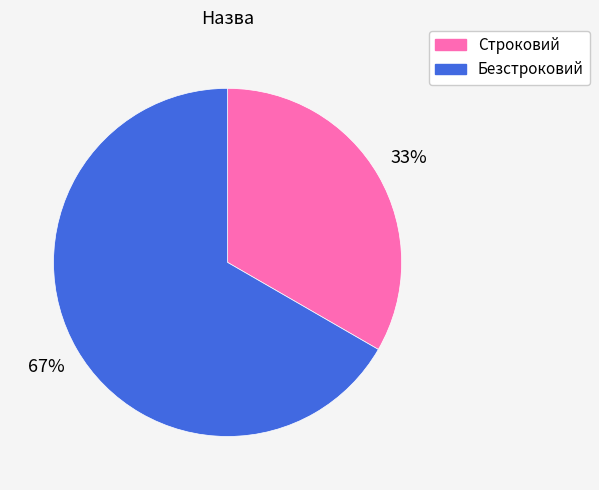

The Строковий slice represents 28% of the pie. True or false?

False